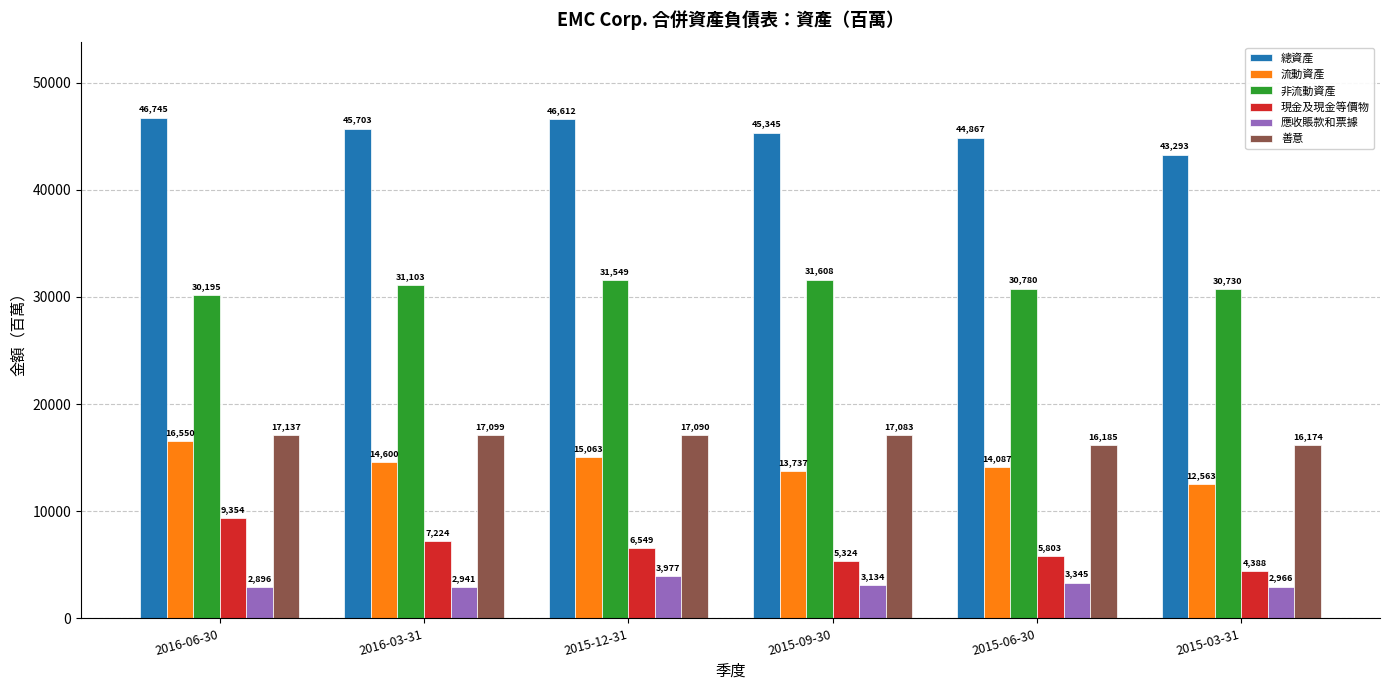

What is the sum of the 非流動資產 values at 2015-06-30 and 2015-09-30?

62388